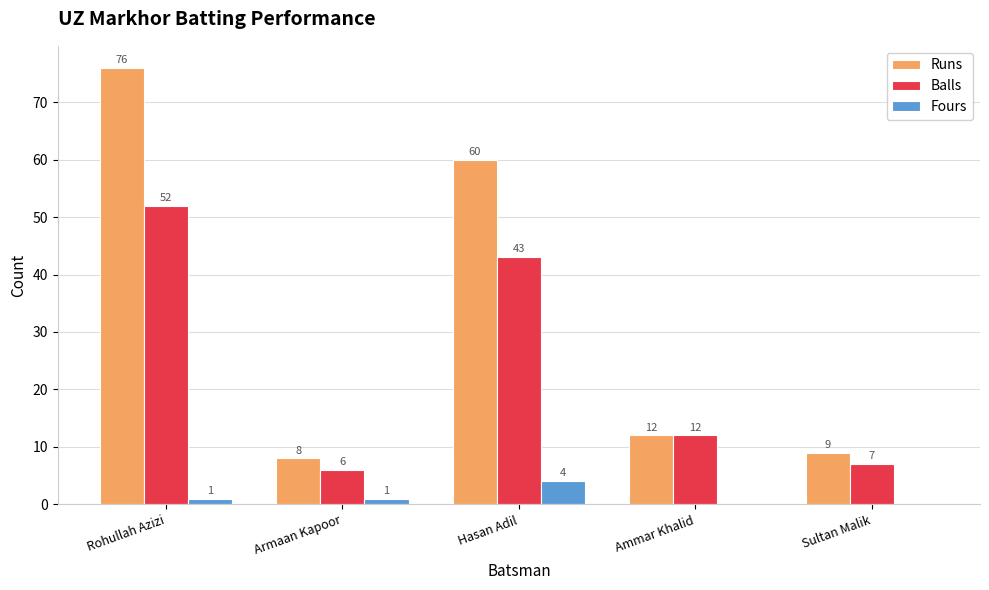

Which series has the largest total across all categories?

Runs